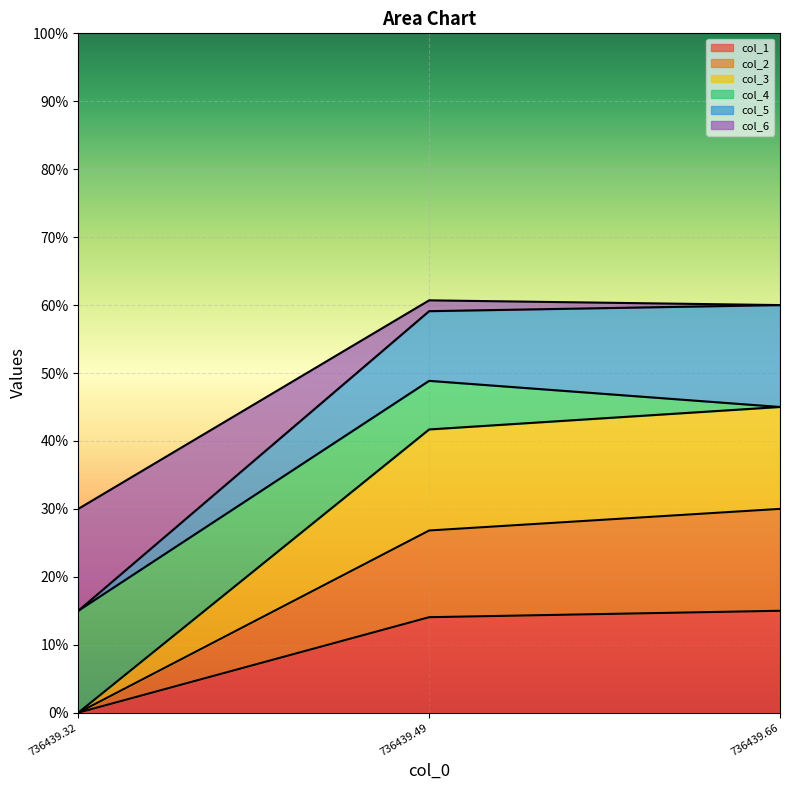

What are all the series names shown in the legend?

col_1, col_2, col_3, col_4, col_5, col_6